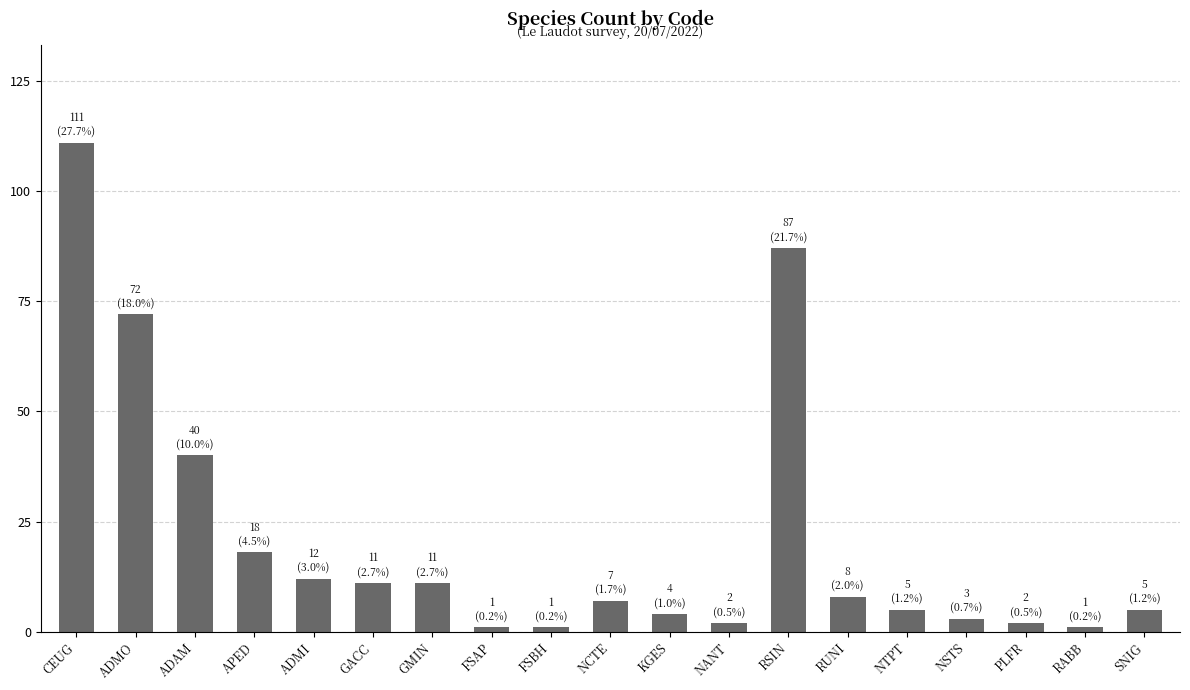

What is the maximum value shown in the chart?

111